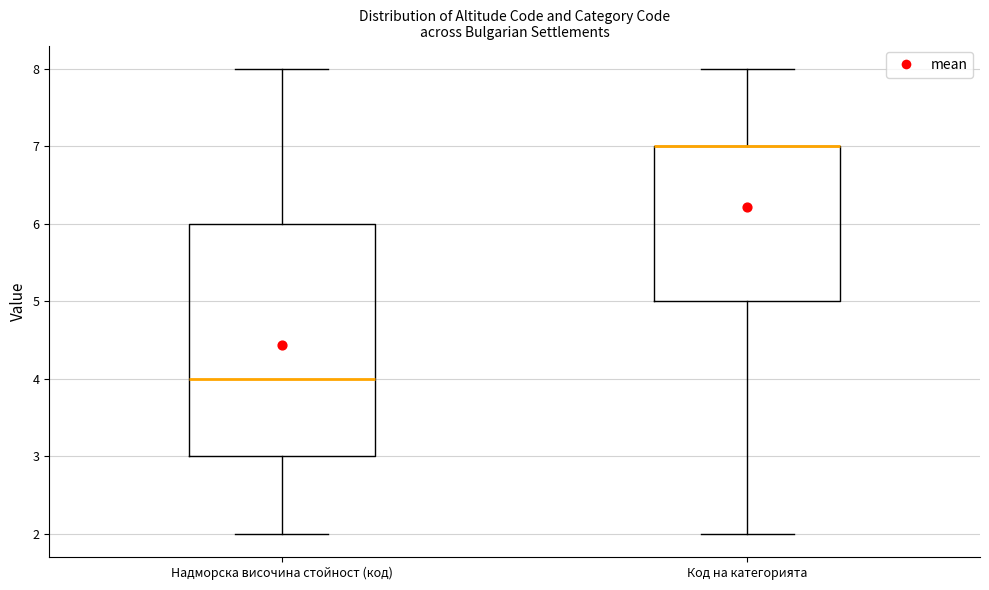

Reading left to right, read every box against the y-axis: the position of its median line, the range the box covers, and the ends of its whiskers. The values are not printed on the chart, so give them approximately, as read against the axis.

Надморска височина стойност (код): median 4, box 3 to 6, whiskers 2 to 8
Код на категорията: median 7 (drawn on the box's upper edge), box 5 to 7, whiskers 2 to 8